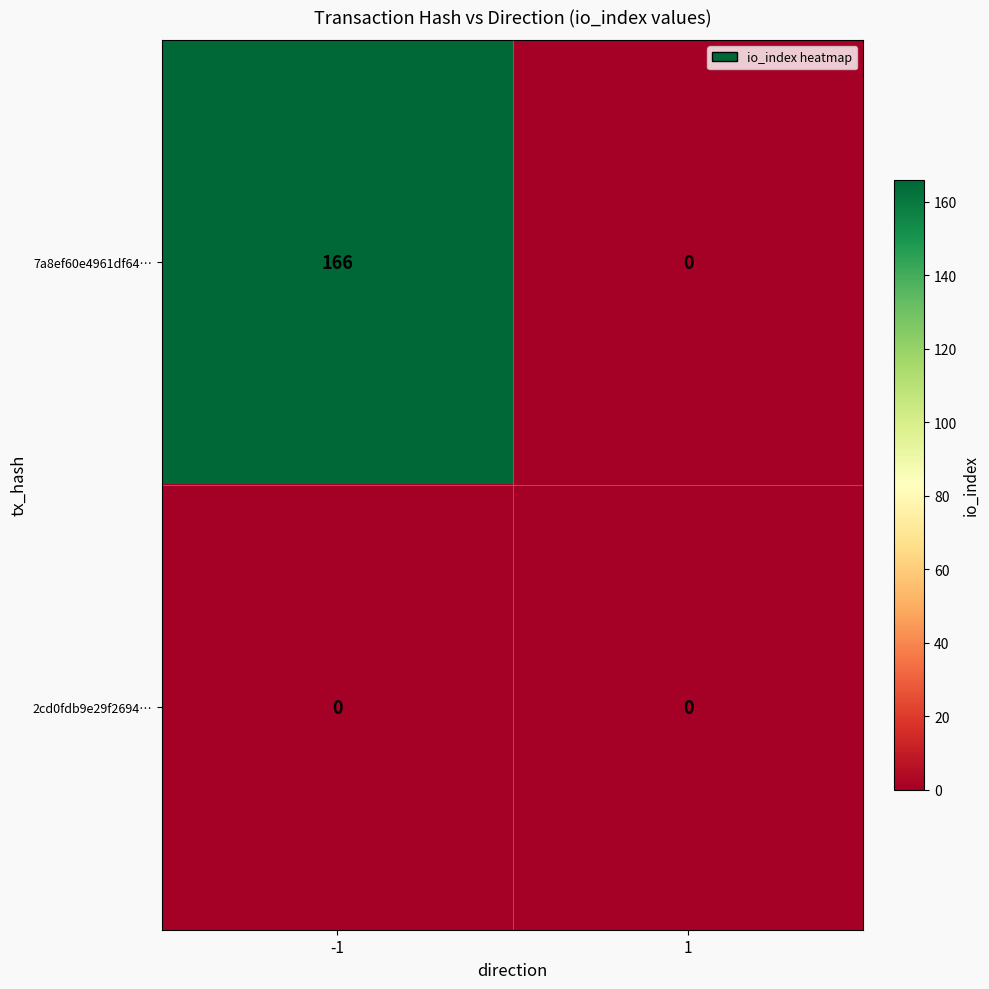

Which series changed the most between -1 and 1?

7a8ef60e4961df64…